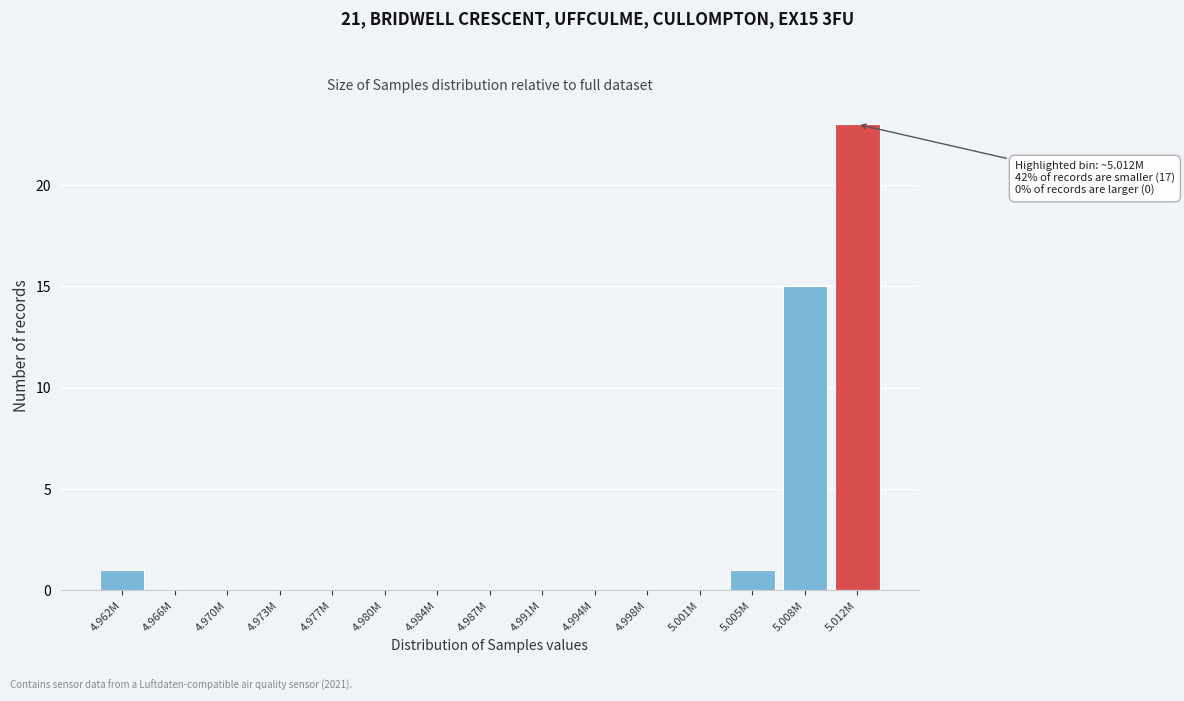

Reading left to right, transcribe all the data shown in this chart.

4.962M=1	4.966M=0	4.970M=0	4.973M=0	4.977M=0	4.980M=0	4.984M=0	4.987M=0	4.991M=0	4.994M=0	4.998M=0	5.001M=0	5.005M=1	5.008M=15	5.012M=23